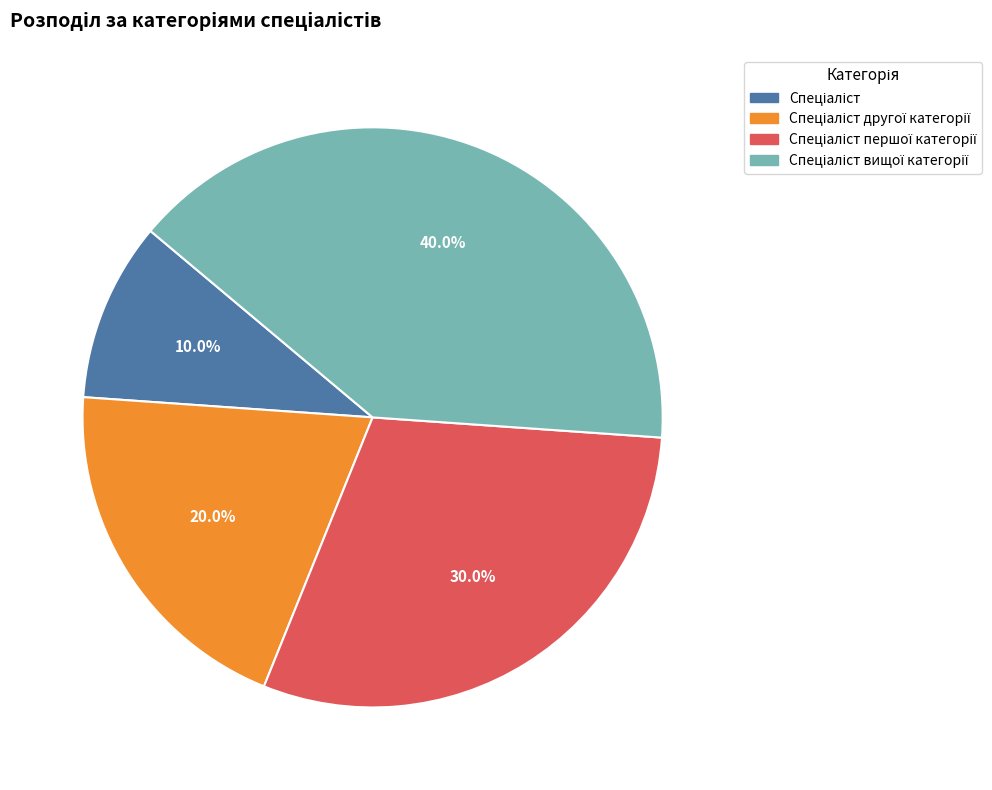

Does any single category account for the majority?

No